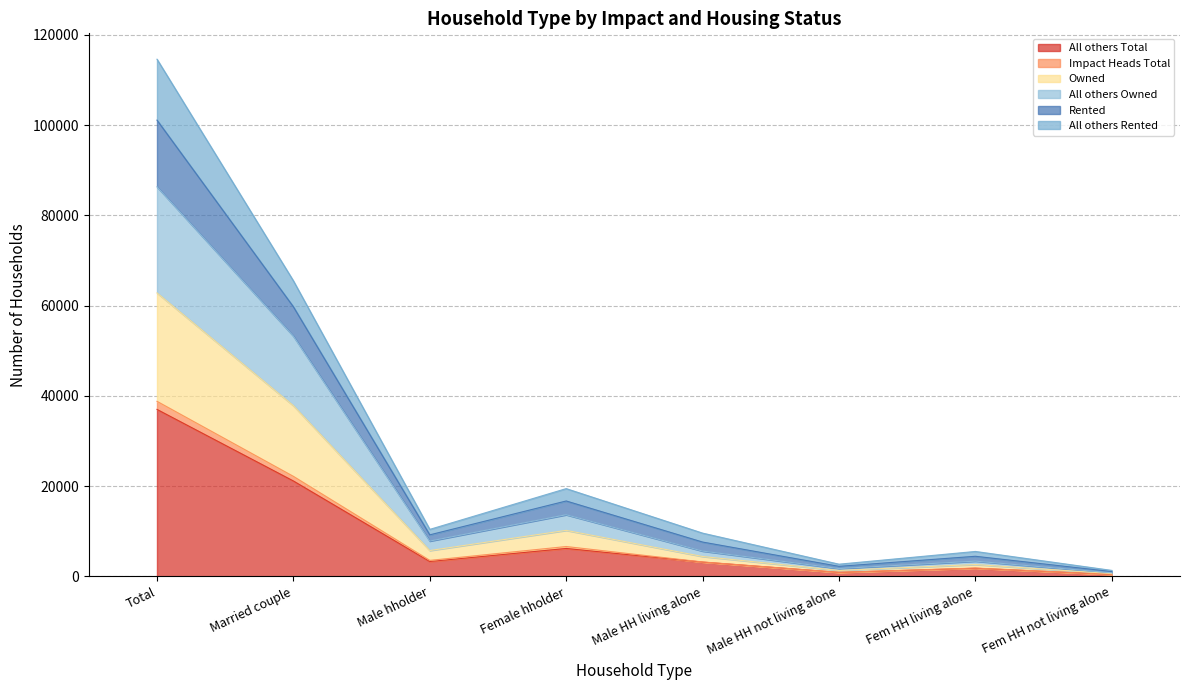

Where does the All others Rented series first go above 9220?

Total